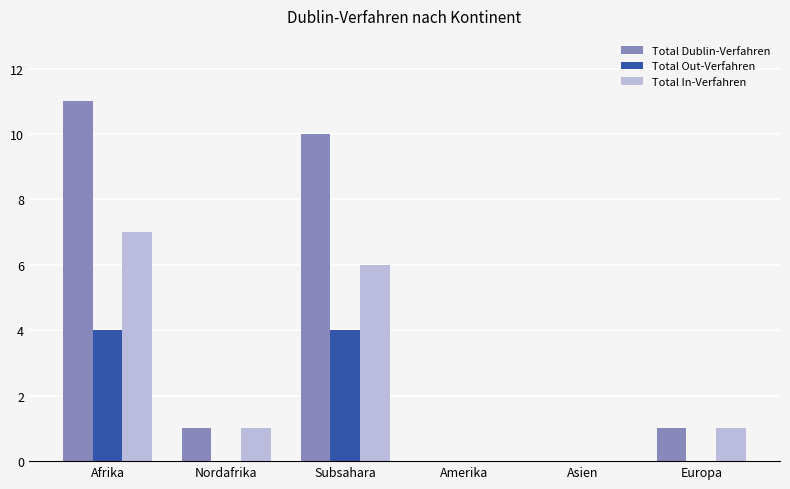

Is the value of Total Out-Verfahren at Afrika greater than the value of Total In-Verfahren at Afrika?

No